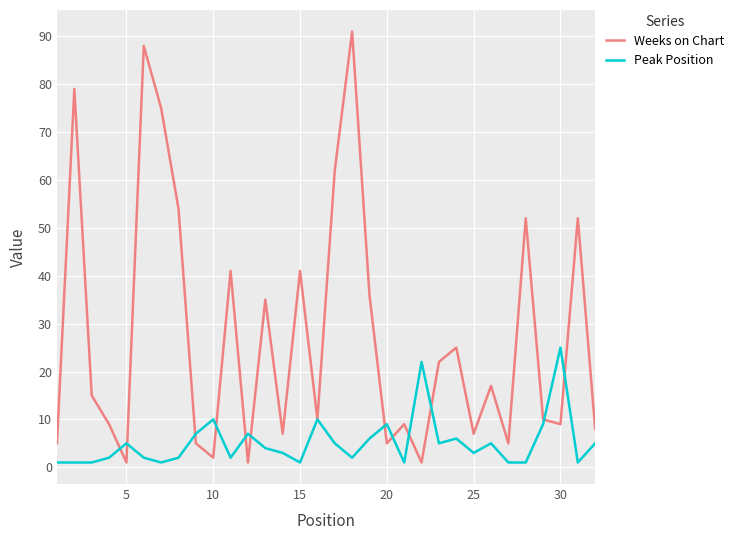

Which series has the largest total across all categories?

Weeks on Chart